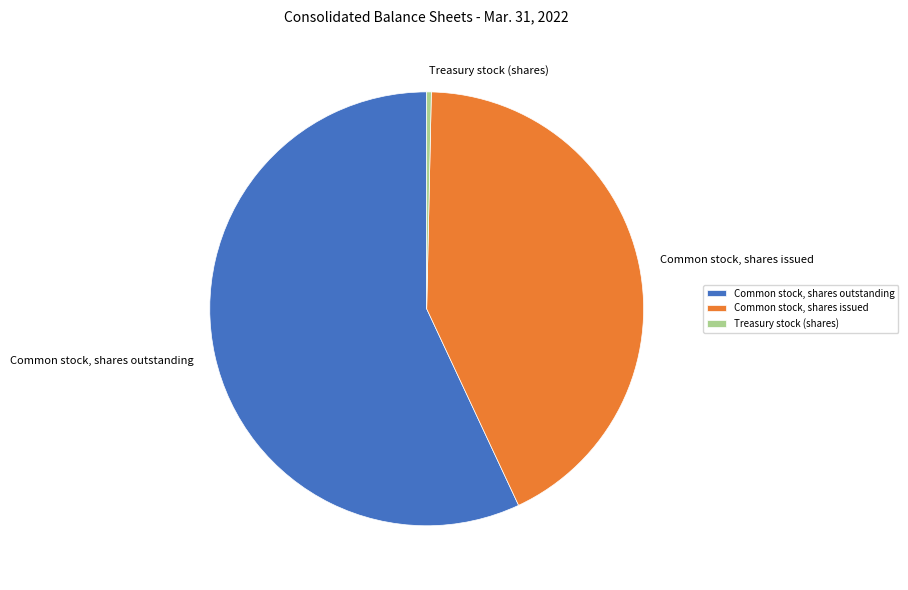

Which slice is the smallest?

Treasury stock (shares)